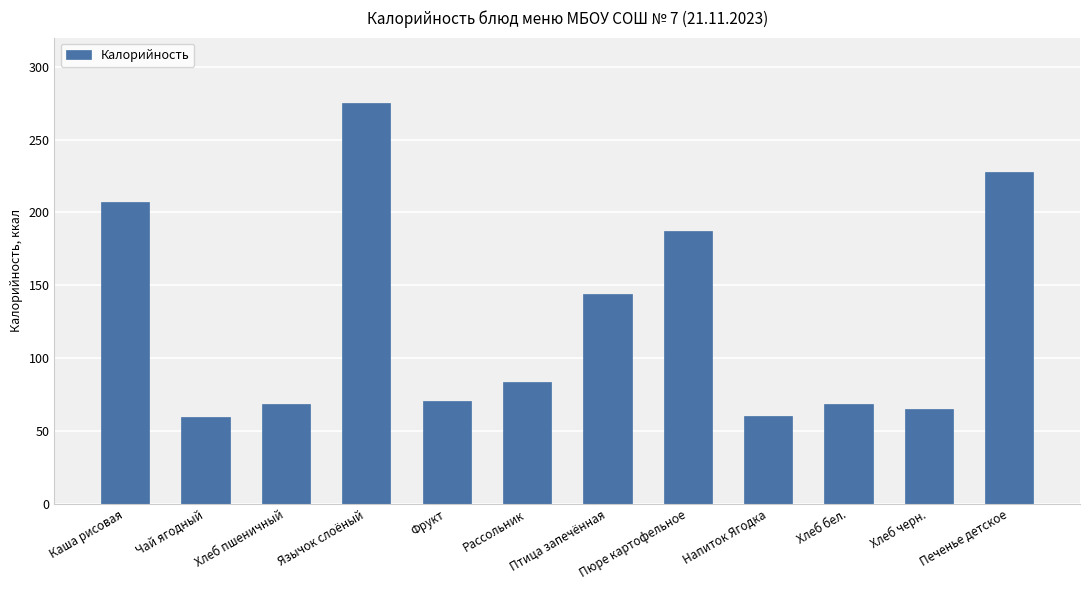

What is the difference between the second highest and second lowest values?

167.5